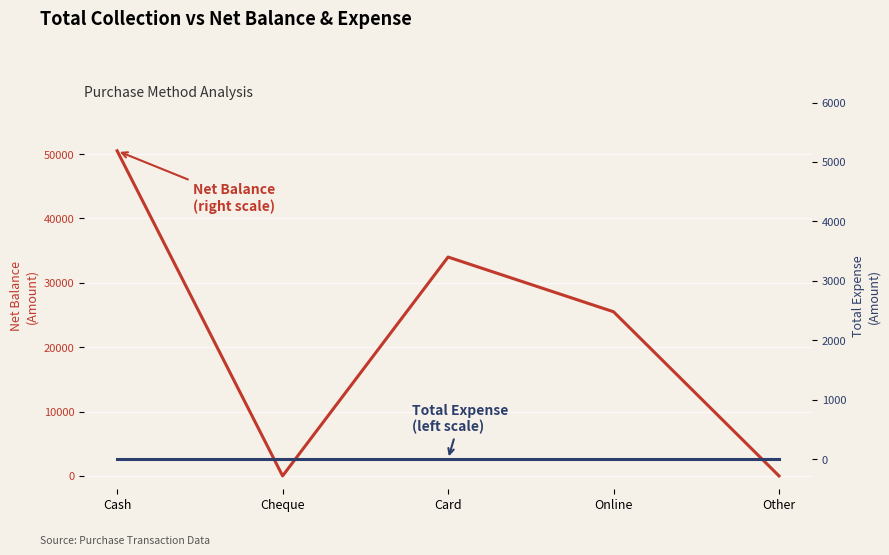

What is the spread (max minus min) of values at Card?

34000